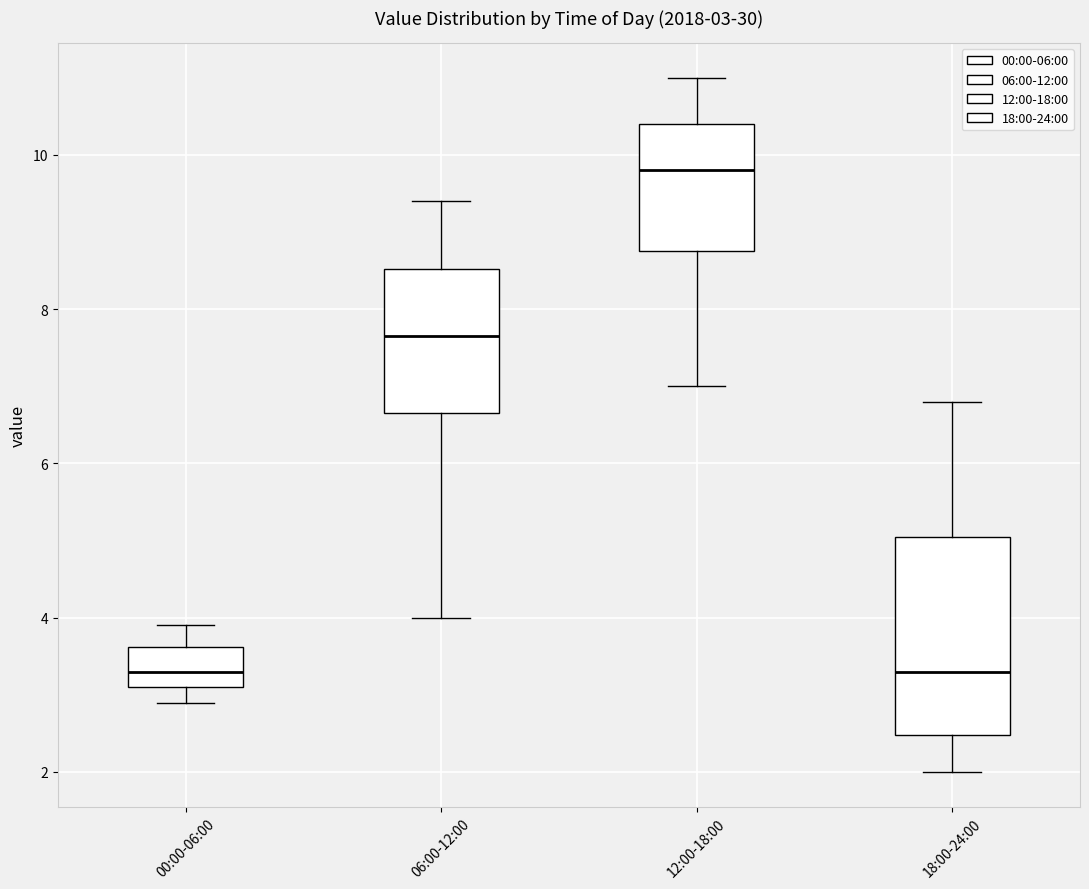

Which box is the tallest, from its lower edge to its upper edge?

18:00-24:00